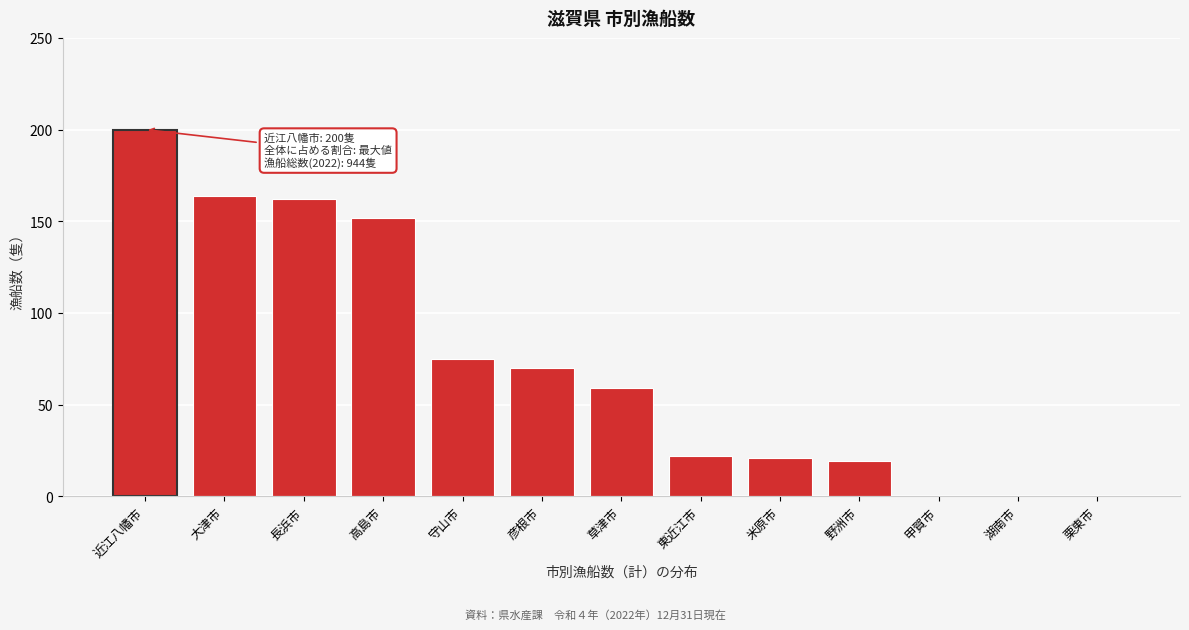

Reading left to right, what are all the values shown in this chart?

近江八幡市=200	大津市=164	長浜市=162	高島市=152	守山市=75	彦根市=70	草津市=59	東近江市=22	米原市=21	野洲市=19	甲賀市=0	湖南市=0	栗東市=0